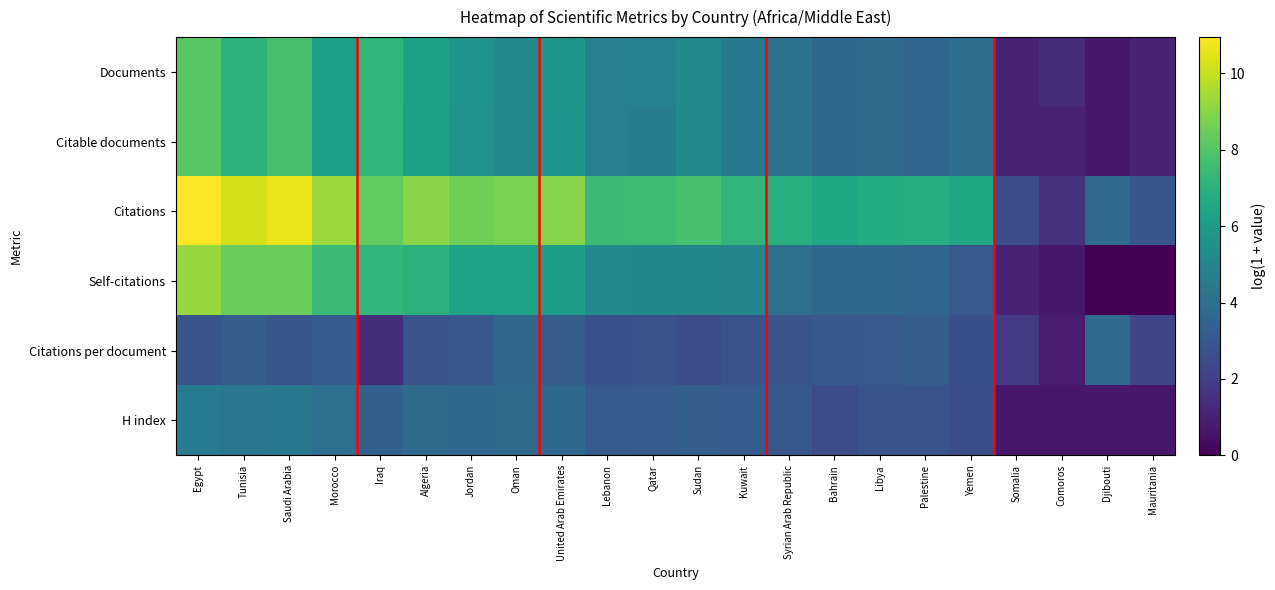

Reading left to right, what are all the values shown in this chart?

Documents: Egypt=8.1	Tunisia=7.1	Saudi Arabia=7.8	Morocco=6.2	Iraq=7.2	Algeria=6.2	Jordan=5.6	Oman=5.2	United Arab Emirates=5.8	Lebanon=4.8	Qatar=4.8	Sudan=5.3	Kuwait=4.4	Syrian Arab Republic=4.2	Bahrain=3.6	Libya=3.8	Palestine=3.6	Yemen=4.0	Somalia=1.1	Comoros=1.4	Djibouti=0.7	Mauritania=1.1
Citable documents: Egypt=8.1	Tunisia=7.1	Saudi Arabia=7.8	Morocco=6.2	Iraq=7.2	Algeria=6.2	Jordan=5.6	Oman=5.2	United Arab Emirates=5.8	Lebanon=4.8	Qatar=4.7	Sudan=5.3	Kuwait=4.4	Syrian Arab Republic=4.2	Bahrain=3.6	Libya=3.8	Palestine=3.6	Yemen=4.0	Somalia=1.1	Comoros=1.1	Djibouti=0.7	Mauritania=1.1
Citations: Egypt=11.0	Tunisia=10.3	Saudi Arabia=10.6	Morocco=9.3	Iraq=8.3	Algeria=9.0	Jordan=8.6	Oman=8.7	United Arab Emirates=9.0	Lebanon=7.4	Qatar=7.5	Sudan=7.8	Kuwait=7.2	Syrian Arab Republic=6.9	Bahrain=6.6	Libya=6.8	Palestine=6.8	Yemen=6.5	Somalia=2.5	Comoros=1.6	Djibouti=3.8	Mauritania=2.9
Self-citations: Egypt=9.3	Tunisia=8.5	Saudi Arabia=8.5	Morocco=7.4	Iraq=7.2	Algeria=7.0	Jordan=6.3	Oman=6.3	United Arab Emirates=6.1	Lebanon=5.2	Qatar=5.1	Sudan=5.0	Kuwait=5.0	Syrian Arab Republic=4.1	Bahrain=3.7	Libya=3.6	Palestine=3.6	Yemen=3.0	Somalia=1.1	Comoros=0.7	Djibouti=0.0	Mauritania=0.0
Citations per document: Egypt=2.9	Tunisia=3.2	Saudi Arabia=2.9	Morocco=3.2	Iraq=1.4	Algeria=2.8	Jordan=3.0	Oman=3.6	United Arab Emirates=3.2	Lebanon=2.8	Qatar=2.8	Sudan=2.6	Kuwait=2.8	Syrian Arab Republic=2.8	Bahrain=3.0	Libya=3.1	Palestine=3.3	Yemen=2.7	Somalia=1.9	Comoros=0.8	Djibouti=3.8	Mauritania=2.3
H index: Egypt=4.5	Tunisia=4.3	Saudi Arabia=4.4	Morocco=4.0	Iraq=3.4	Algeria=3.8	Jordan=3.7	Oman=3.8	United Arab Emirates=3.7	Lebanon=3.1	Qatar=3.1	Sudan=3.3	Kuwait=3.1	Syrian Arab Republic=3.0	Bahrain=2.6	Libya=2.8	Palestine=2.8	Yemen=2.6	Somalia=0.7	Comoros=0.7	Djibouti=0.7	Mauritania=0.7